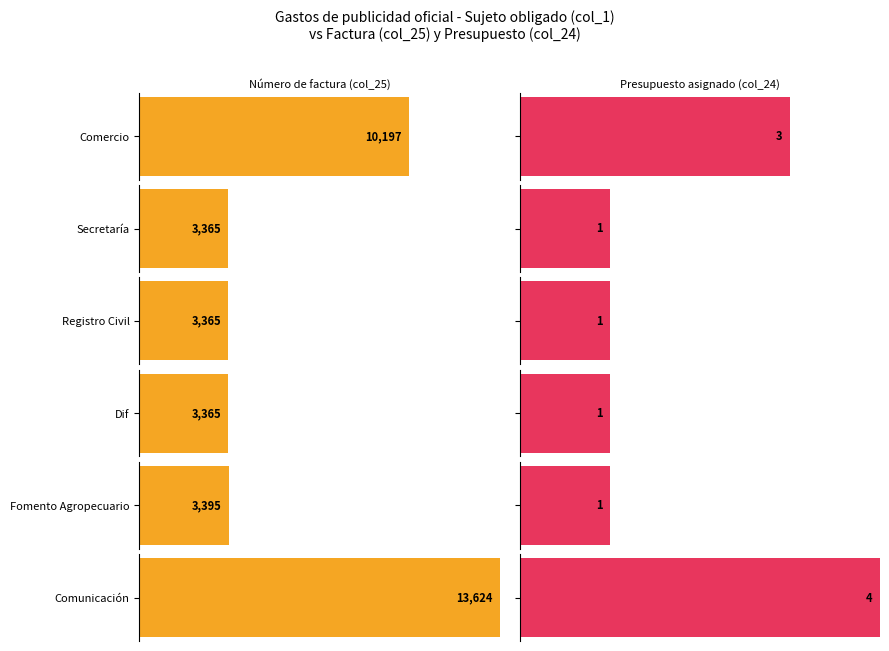

The value of Presupuesto total at Fomento Agropecuario is 0. True or false?

False